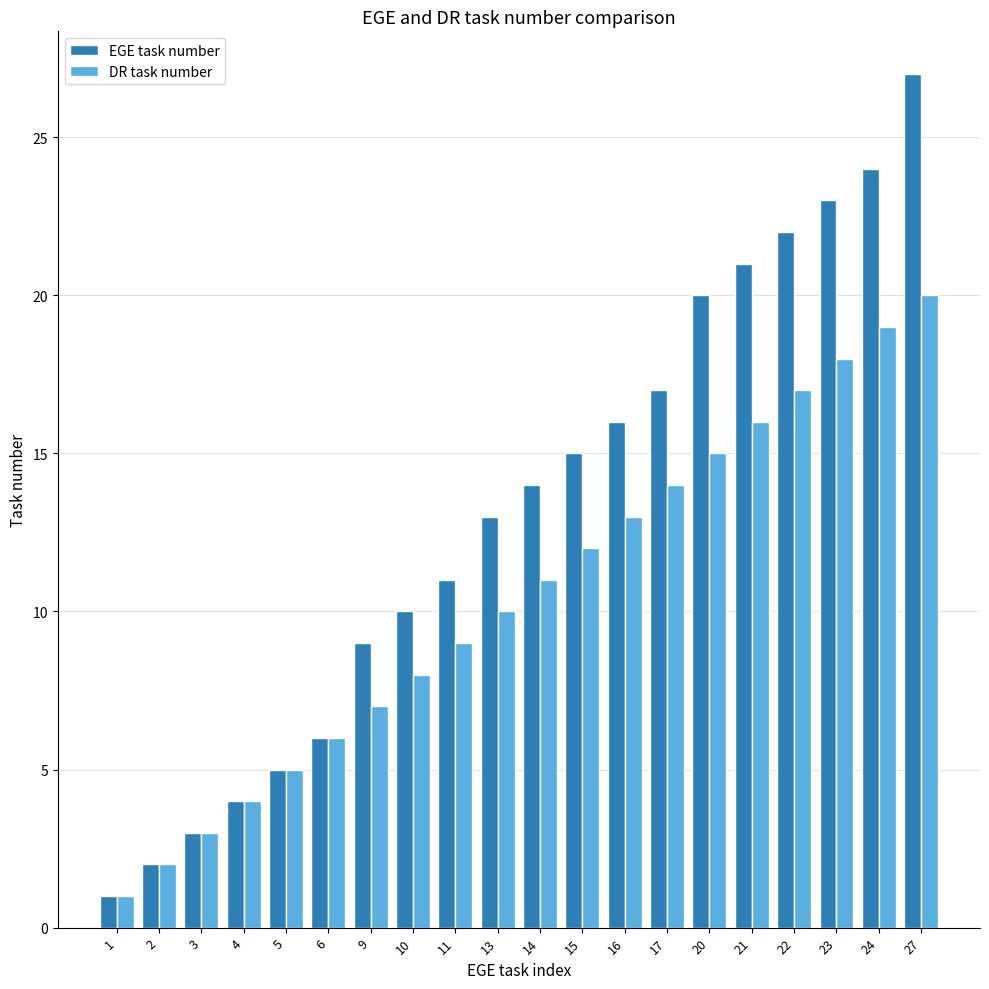

How many values in the DR task number series are below 11?

10